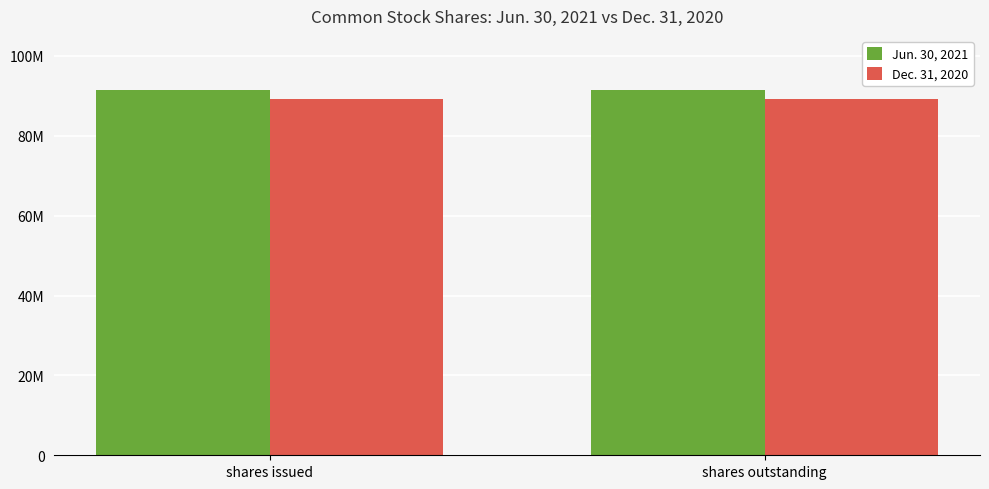

At which label is Dec. 31, 2020 closest to 89301664?

shares issued